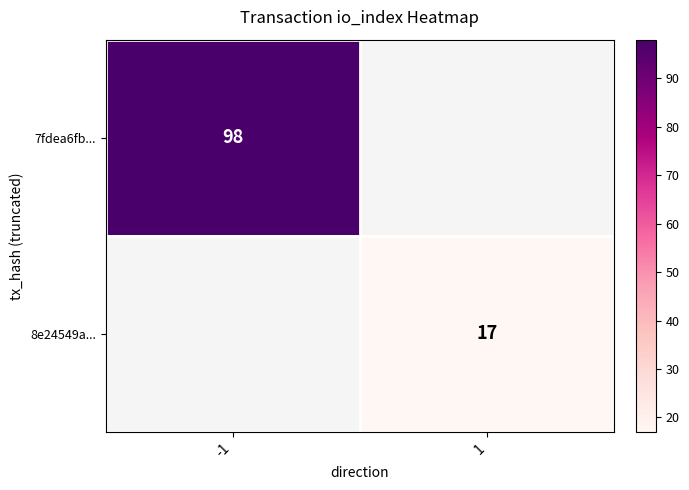

Between 1 and -1, which is larger?

-1